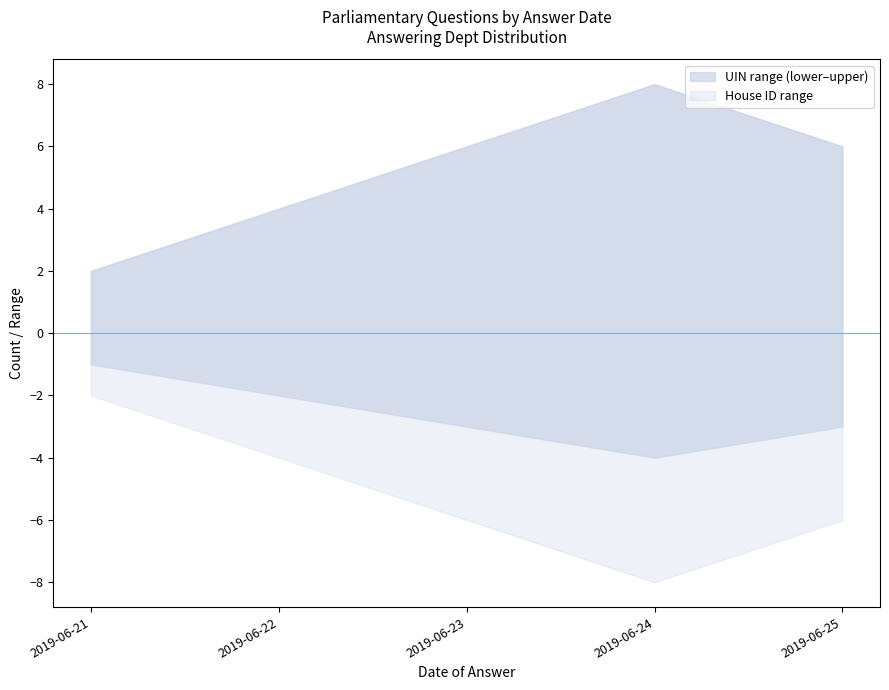

What is the average value of the house_id series?

1